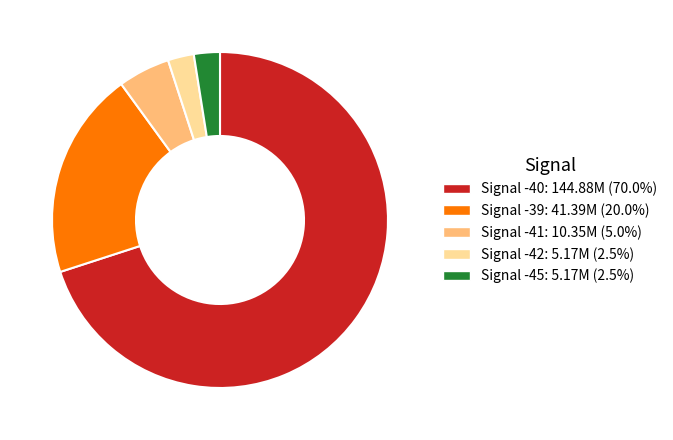

Count the number of slices in the pie.

5